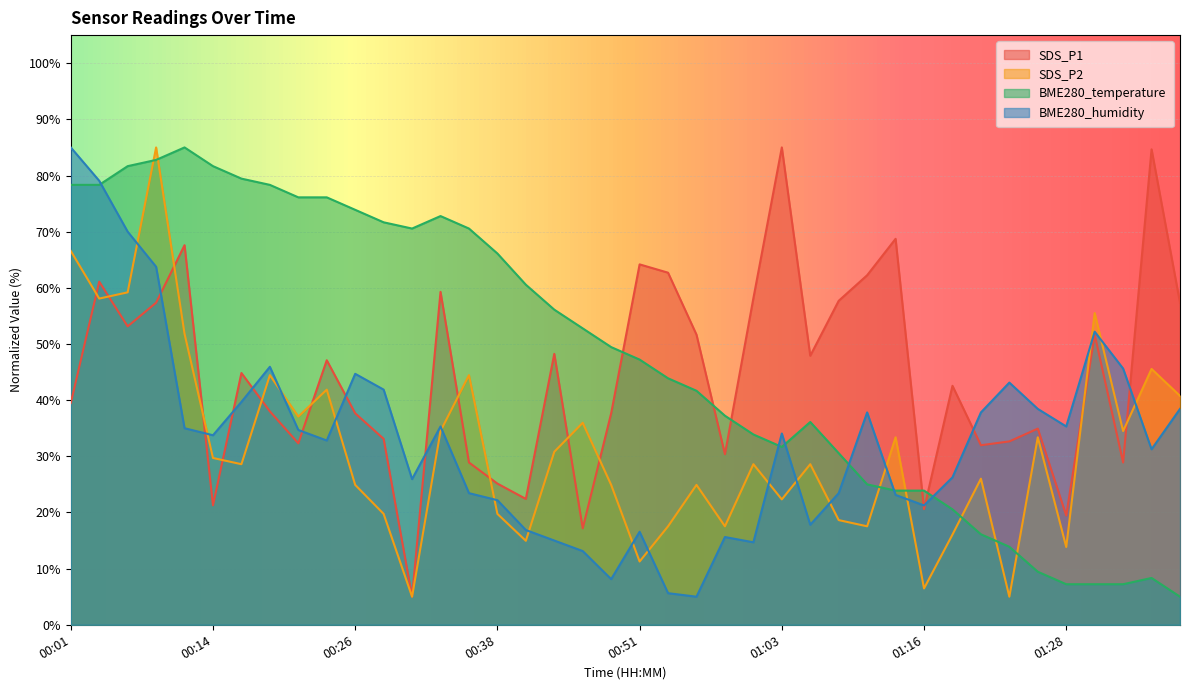

Which category has the lowest value across all series?

00:31